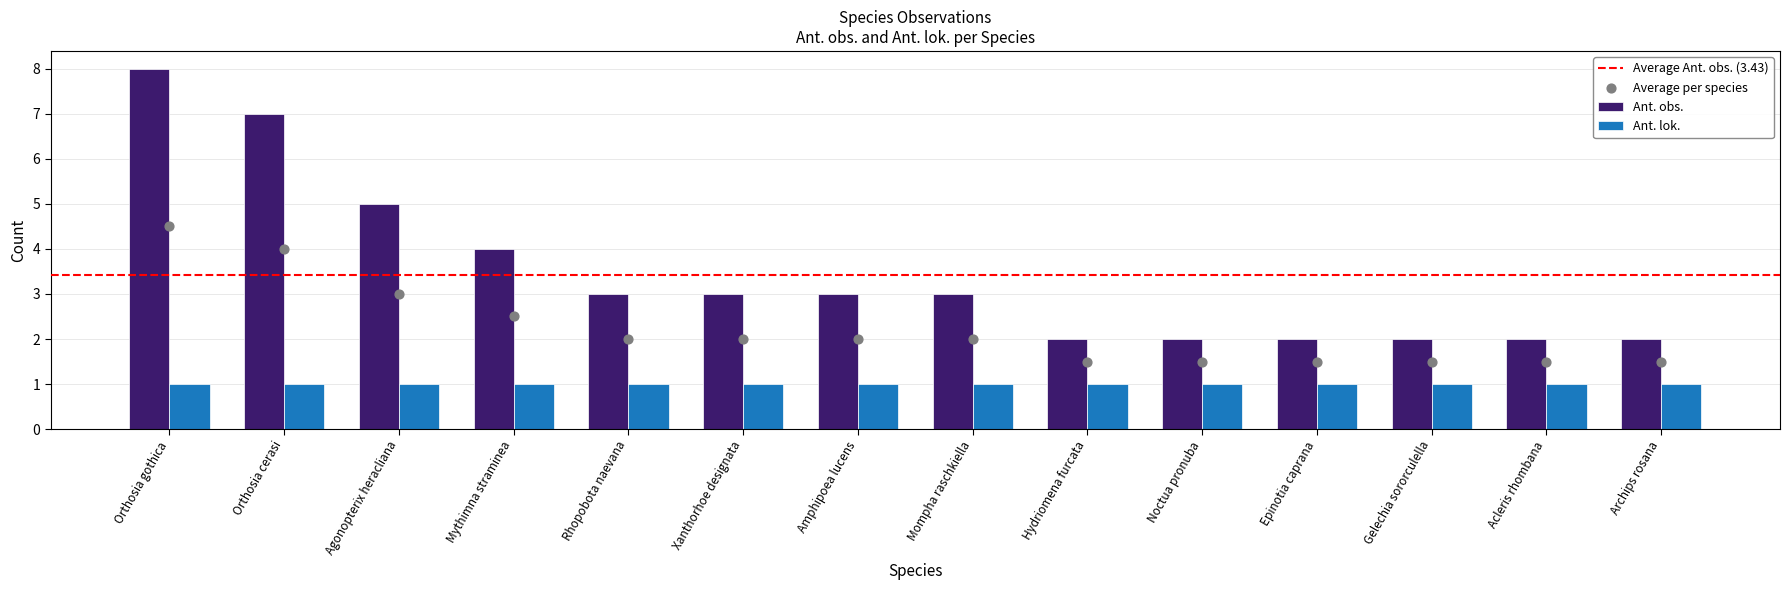

What is the ratio of the value at Orthosia gothica to the value at Acleris rhombana?

3.0